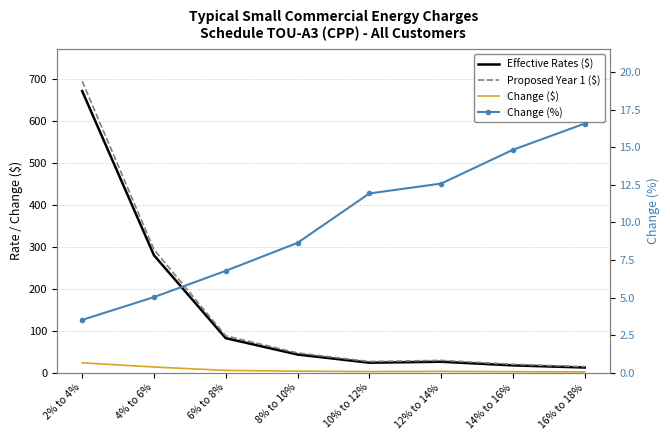

True or false: Change ($) and Effective Rates ($) intersect in this chart.

False